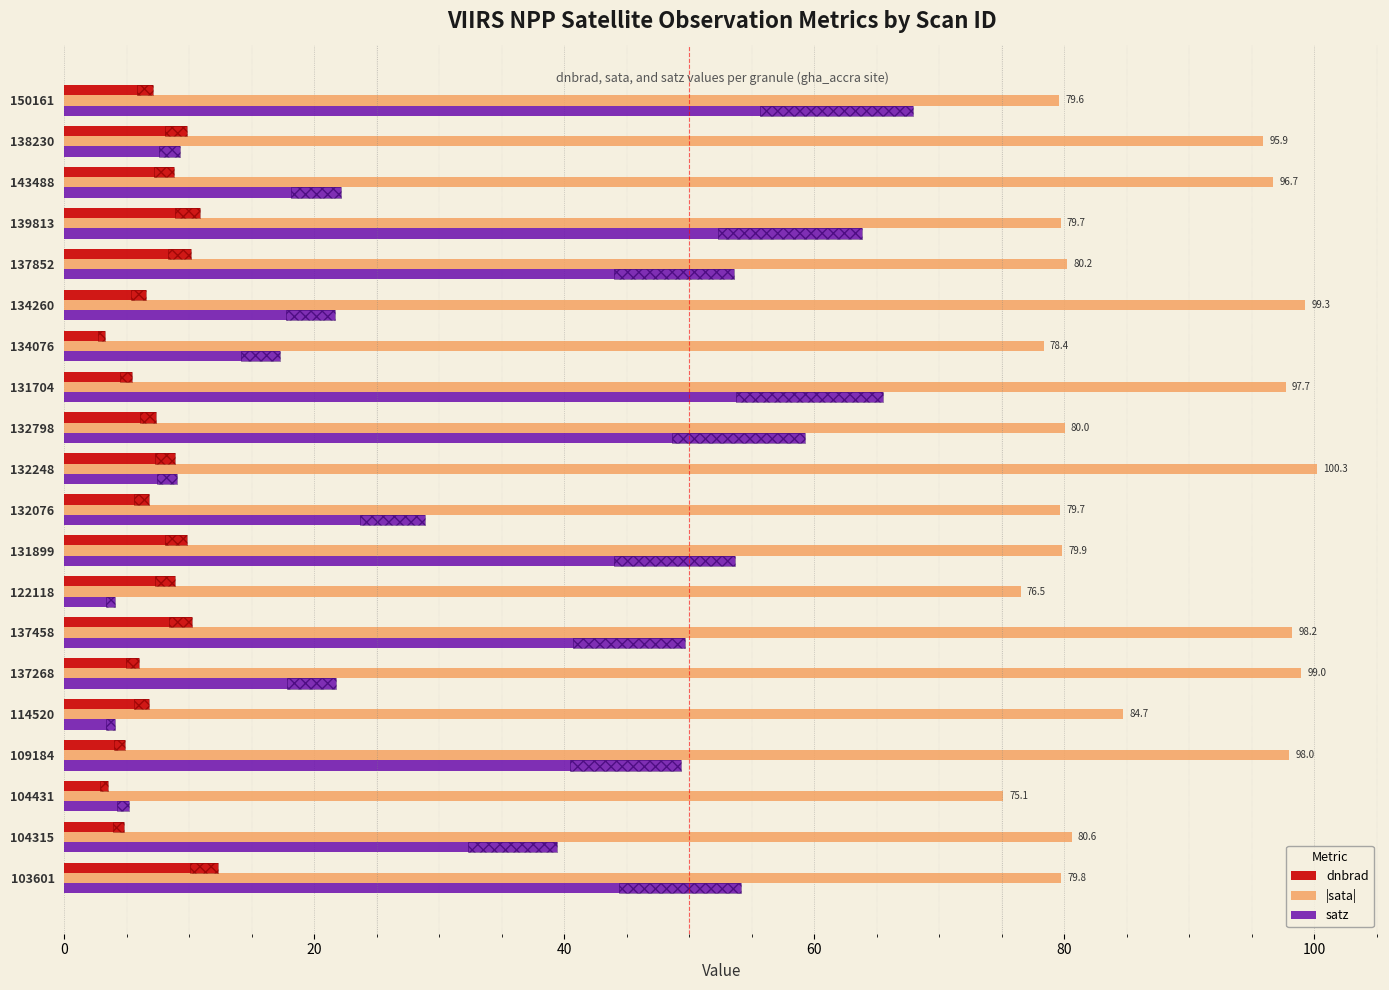

What is the spread (max minus min) of values at 138230?

86.7